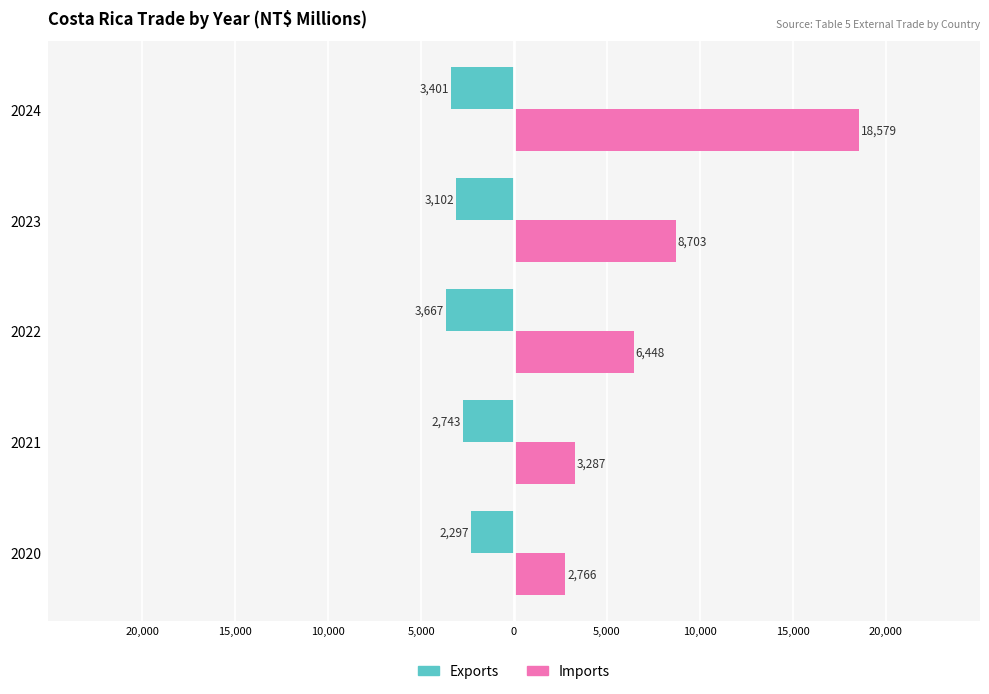

List the series in order of their overall mean, lowest first.

Exports, Imports